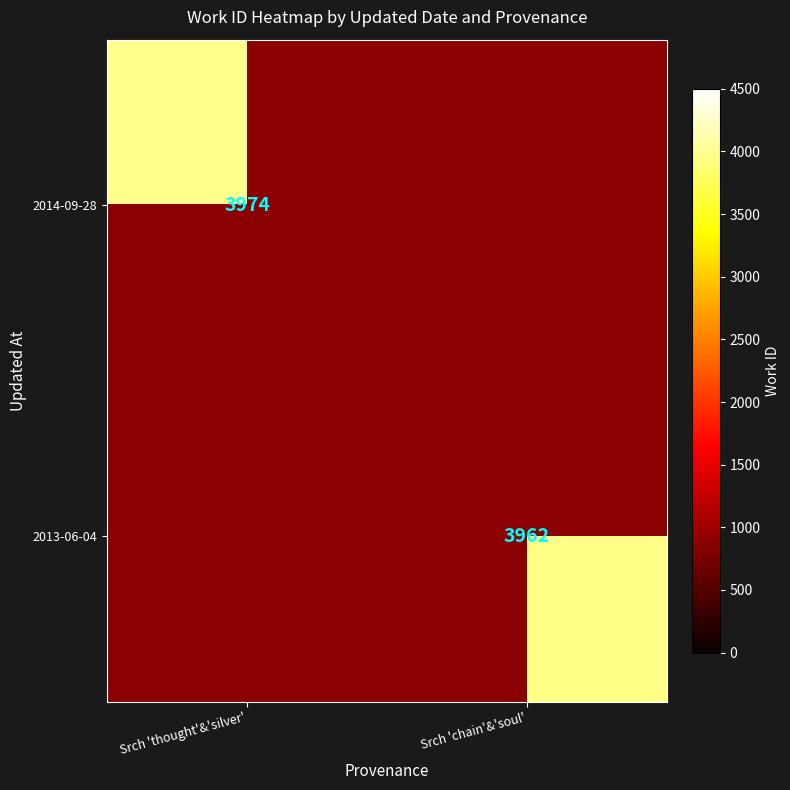

The 2013-06-04 series shows 2289 at Srch 'chain'&'soul'. True or false?

False